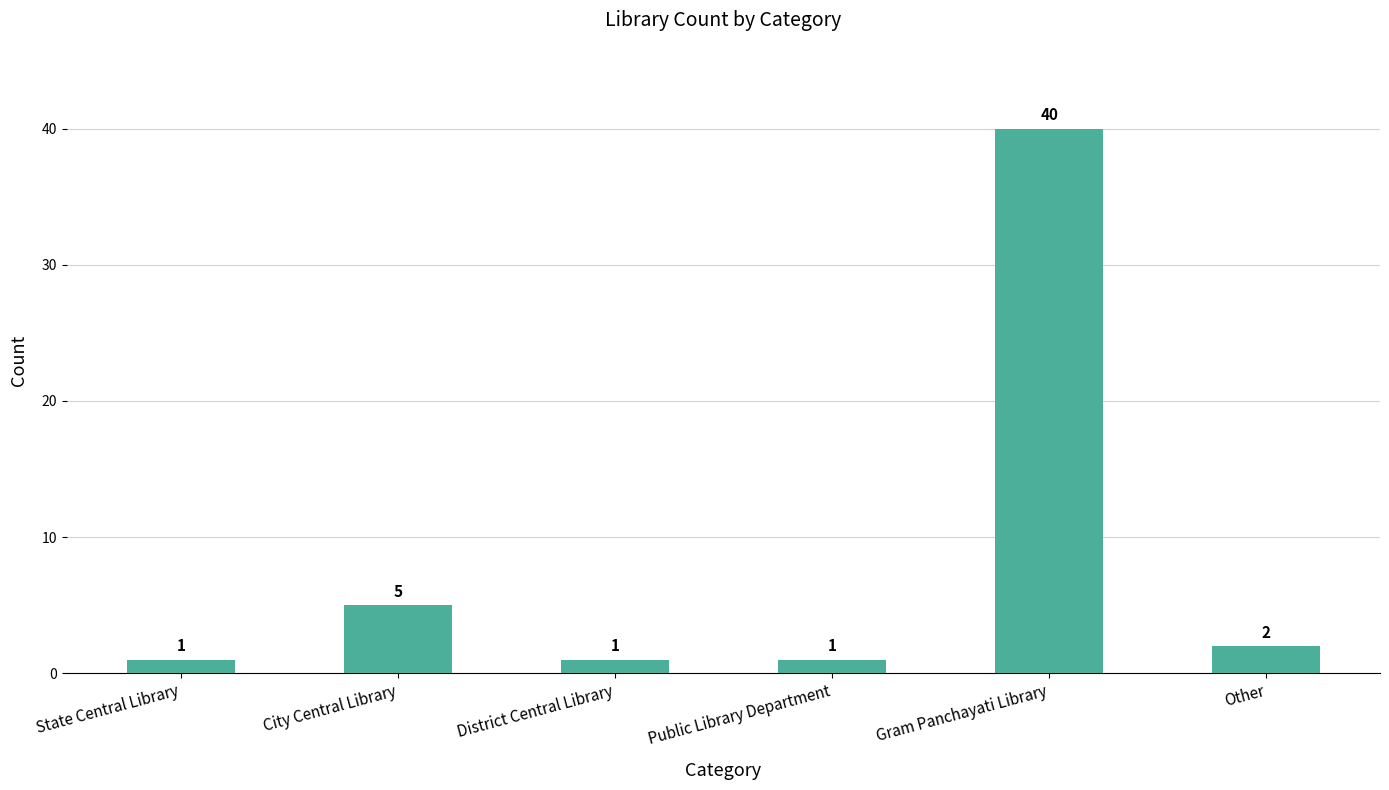

Where is the data nearest to the value 20?

City Central Library